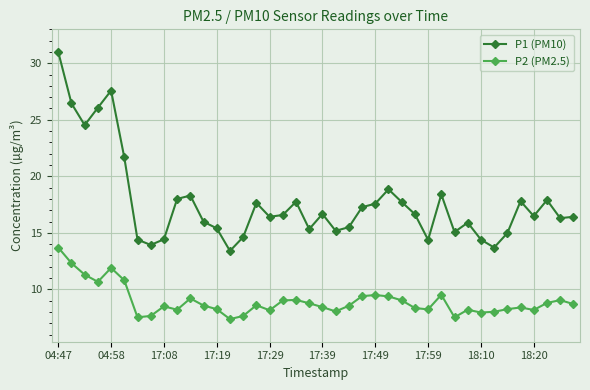

How many lines are shown in the chart?

2